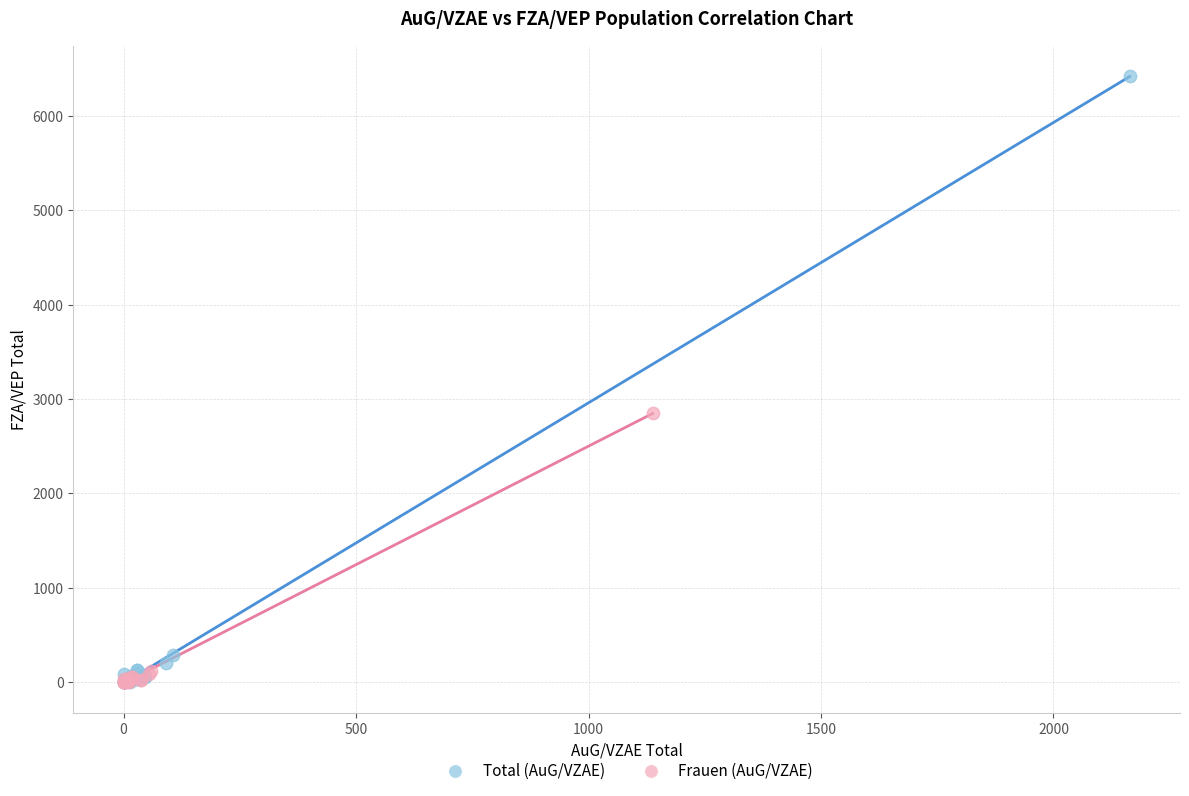

Which series reaches the maximum Y coordinate?

Total (AuG/VZAE)